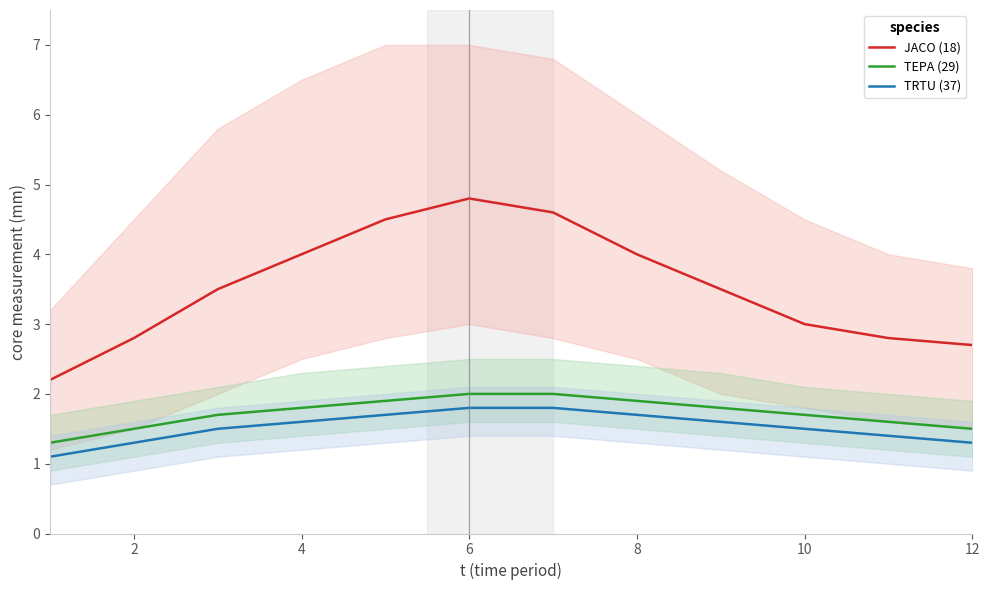

Count the TRTU (37) values in the range 1 to 2.

12